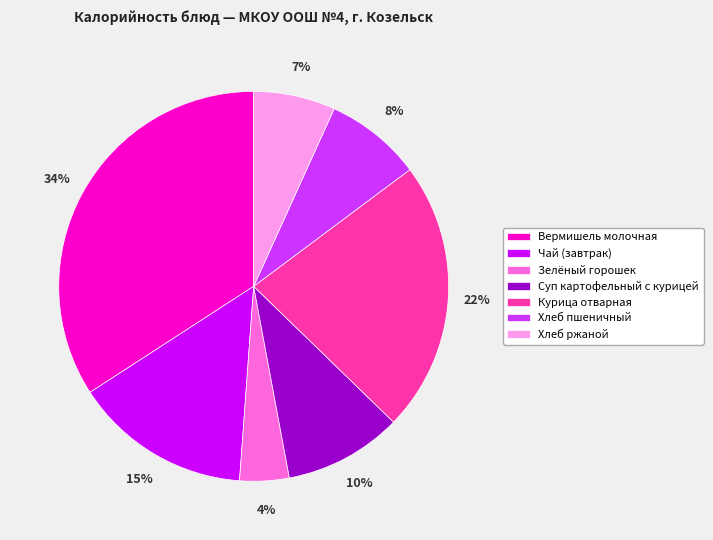

True or false: Курица отварная accounts for 22% of the total.

True